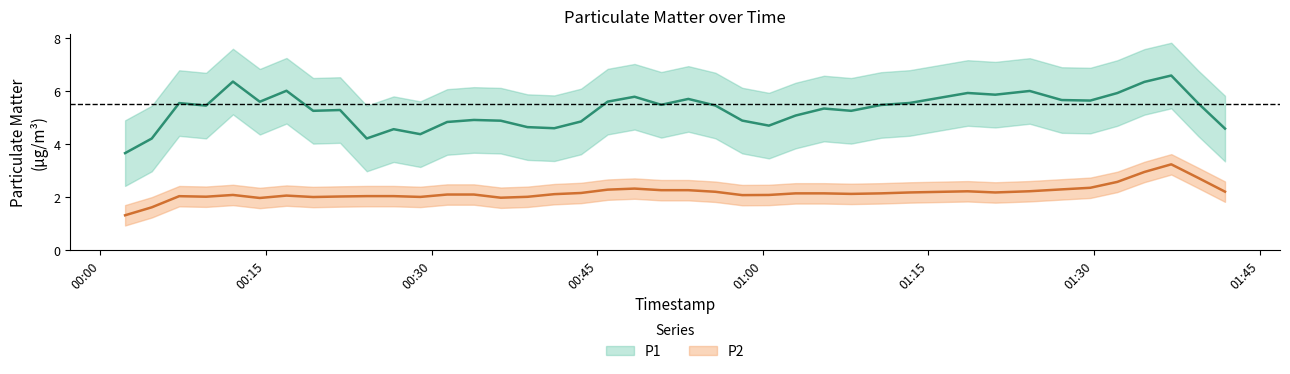

Is this an area chart (filled region under the line)?

No